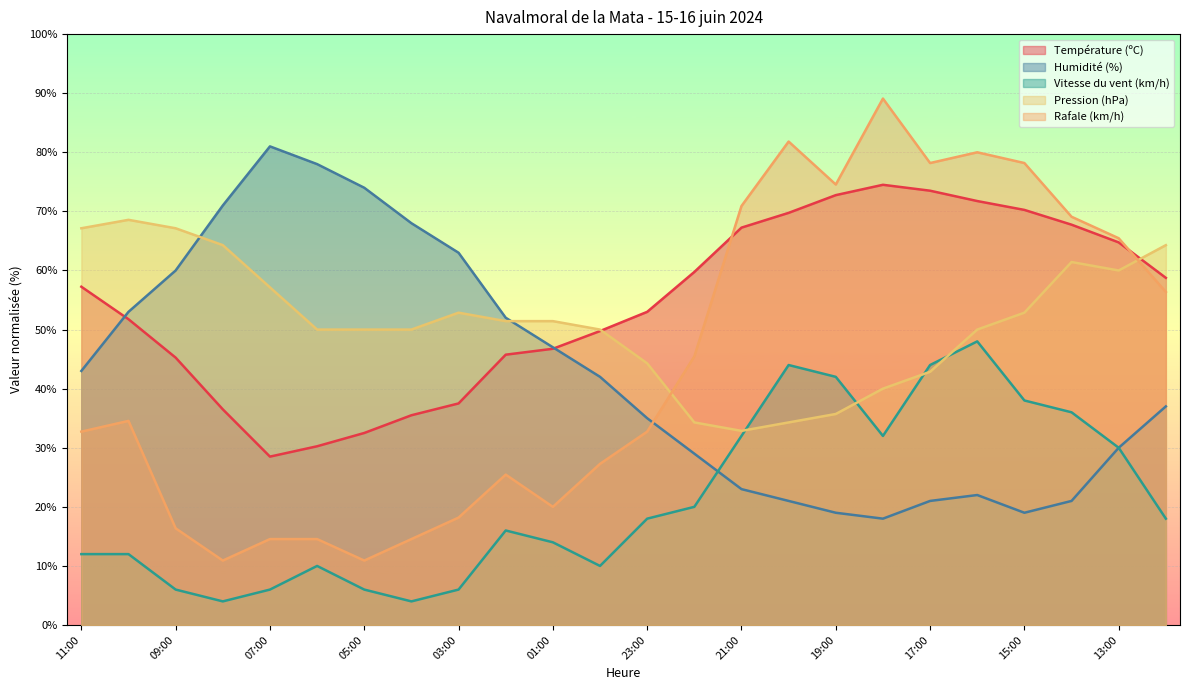

At which category does Température (ºC) reach its first local peak?

18:00